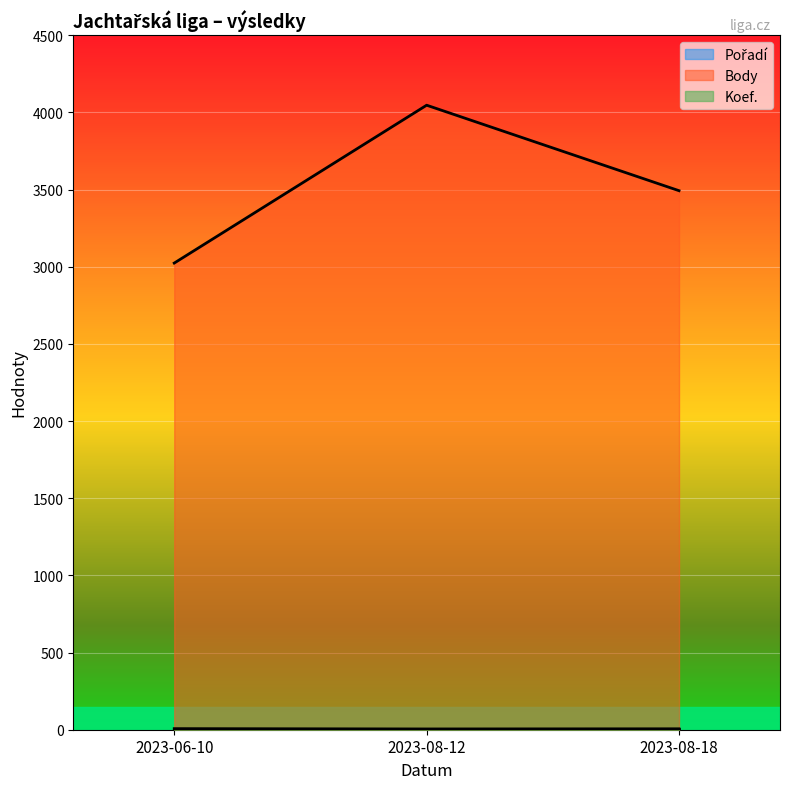

Which series changed the most between 2023-08-12 and 2023-08-18?

Body